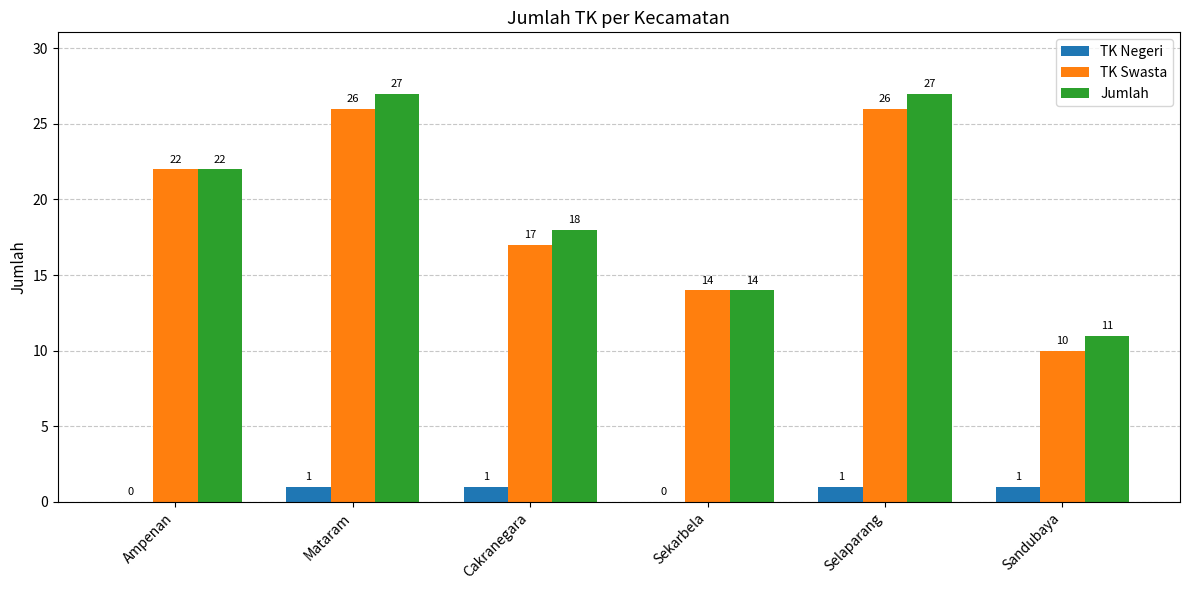

What is the sum of the TK Swasta values at Cakranegara and Selaparang?

43